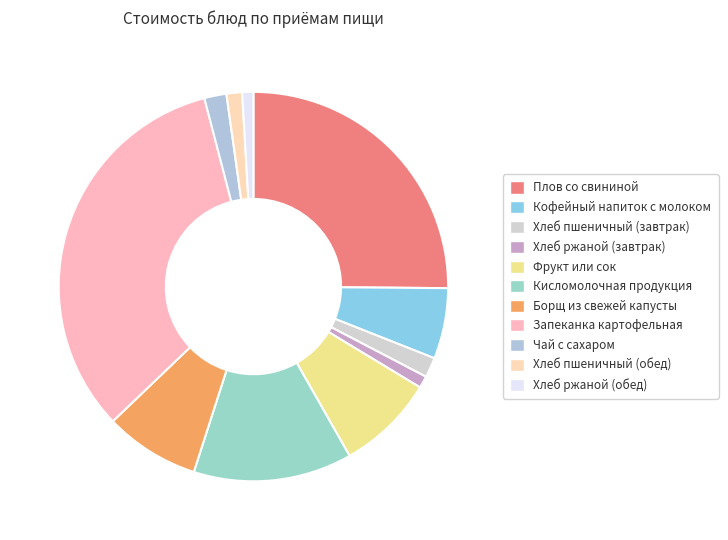

Is there a majority slice in this chart?

No